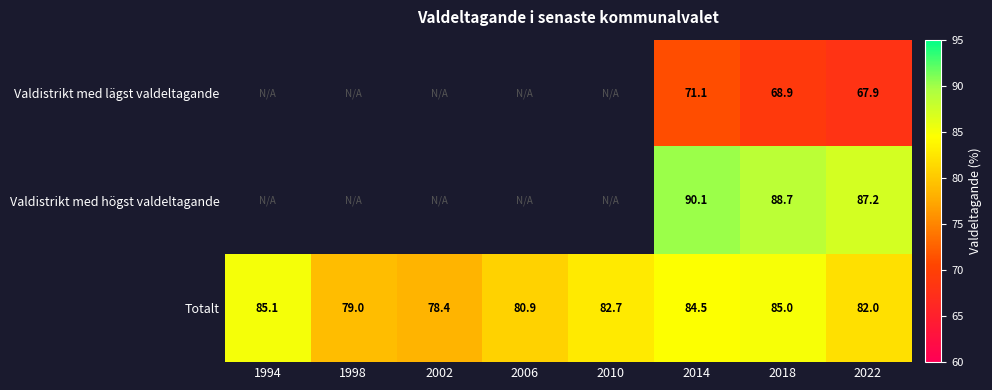

Is it true that Valdistrikt med högst valdeltagande equals 88.7 at 2018?

True